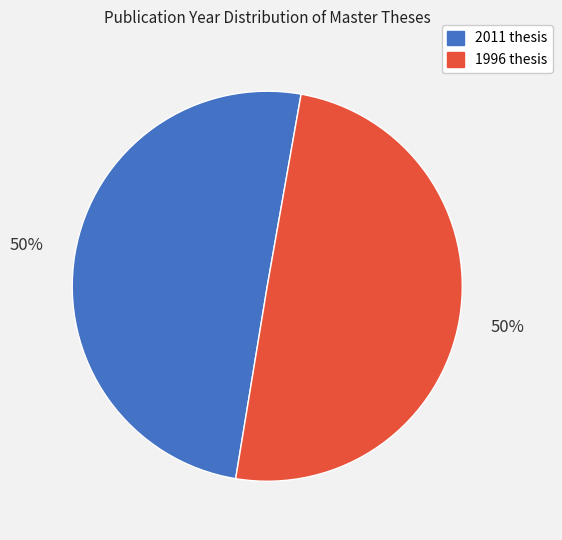

To the nearest percent, what is the average slice percentage?

50%